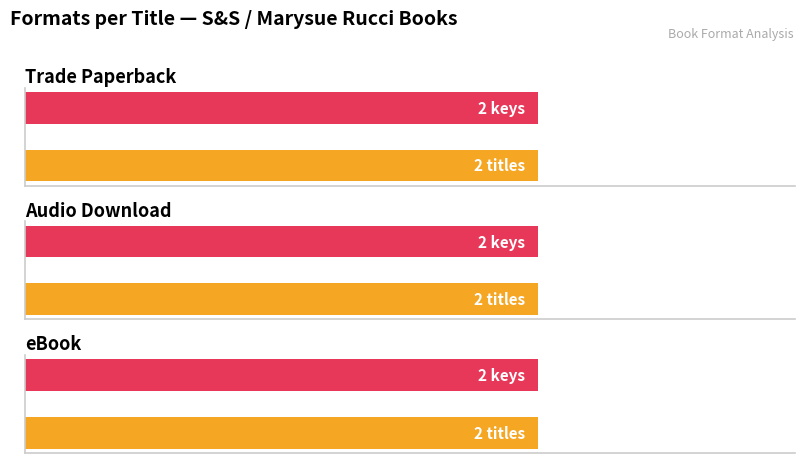

Does the chart contain stacked bars?

No